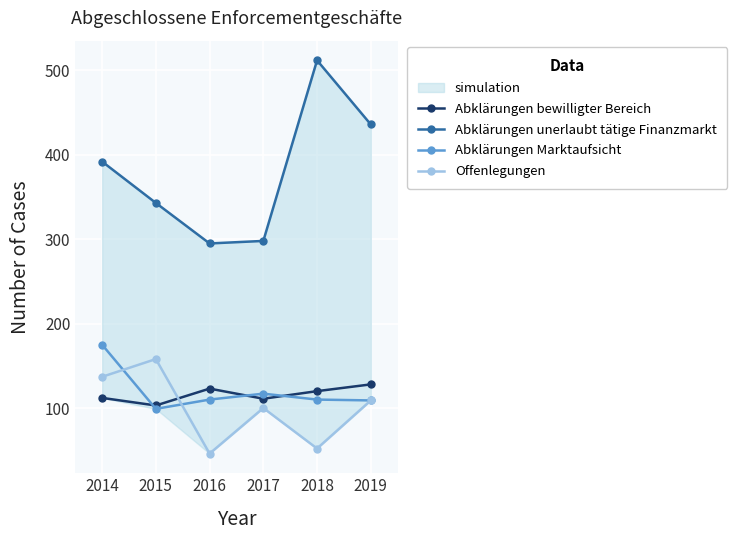

At which label does Abklärungen Marktaufsicht reach its peak?

2014